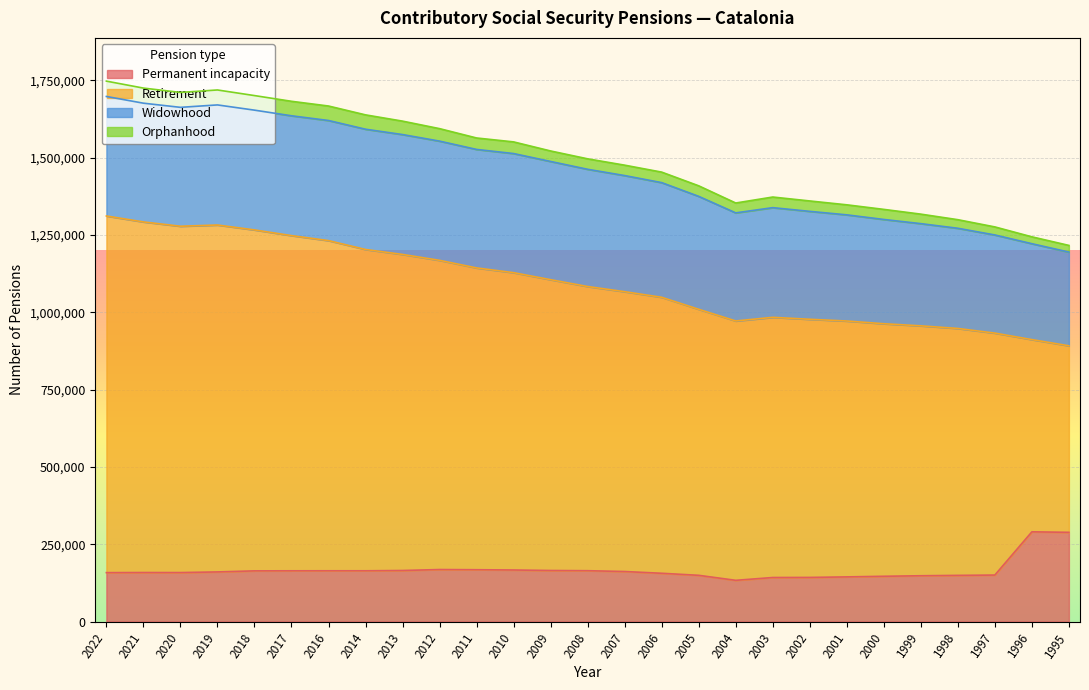

Between 2004 and 2018, which is larger?

2018